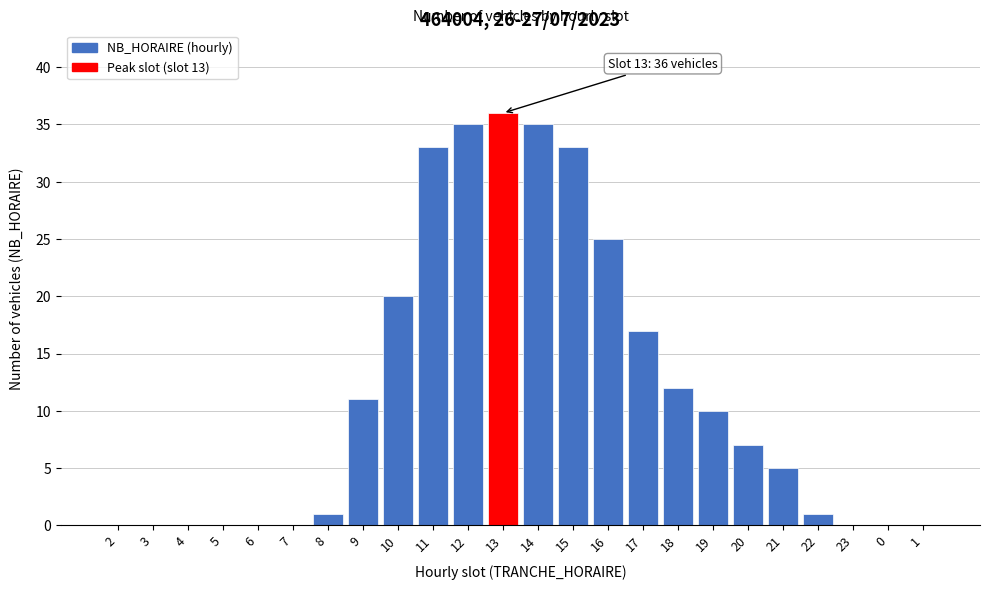

Reading right to left, what are all the values shown in this chart?

1=0	0=0	23=0	22=1	21=5	20=7	19=10	18=12	17=17	16=25	15=33	14=35	13=36	12=35	11=33	10=20	9=11	8=1	7=0	6=0	5=0	4=0	3=0	2=0